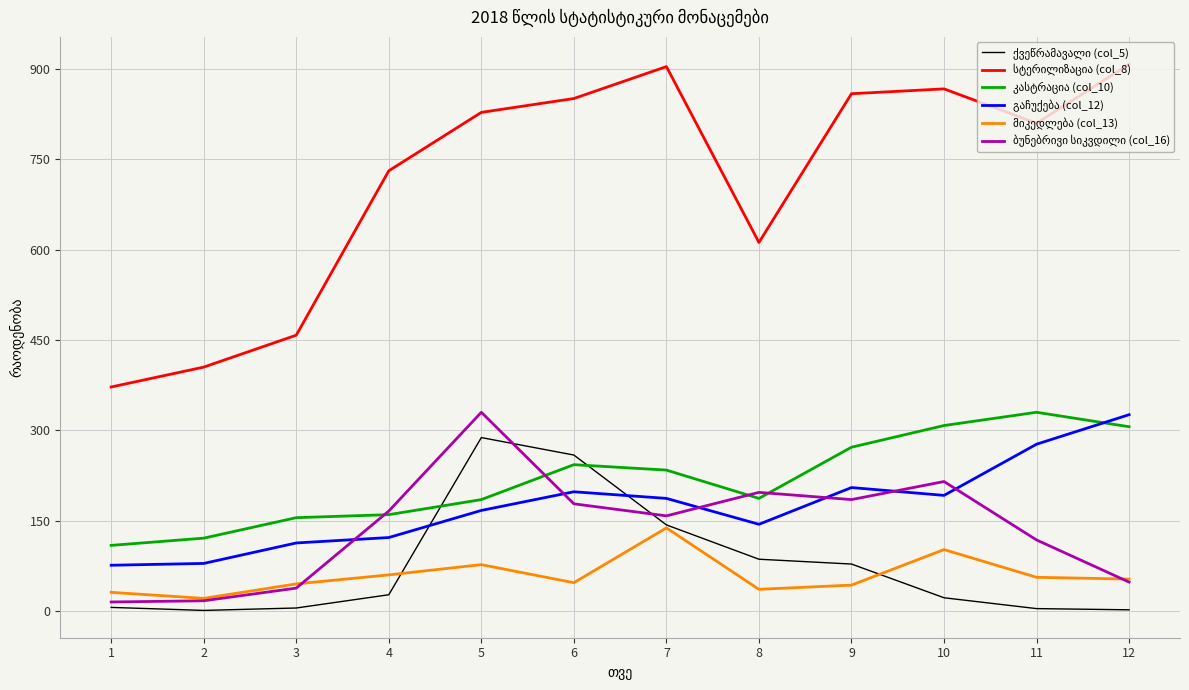

True or false: სტერილიზაცია (col_8) has more than 1 interior local peaks.

True